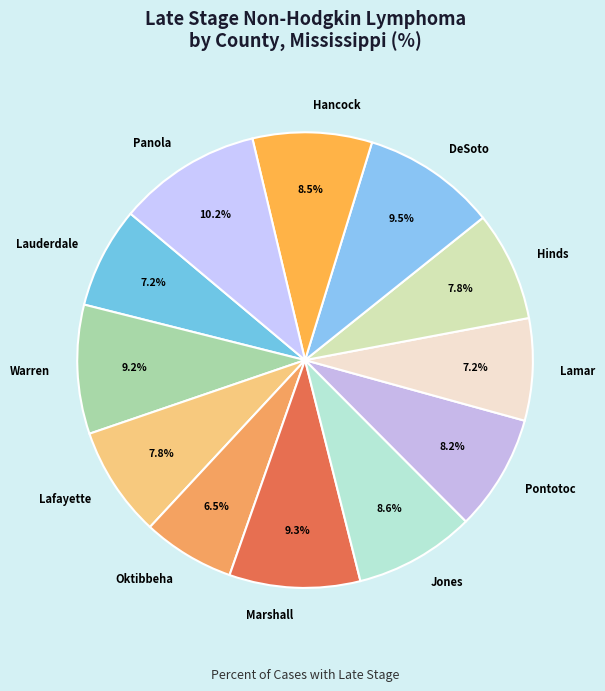

True or false: Oktibbeha accounts for 1% of the total.

False